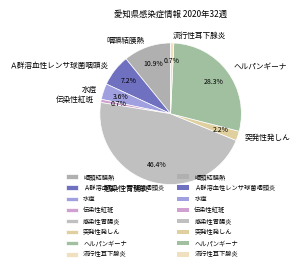

Does 伝染性紅斑 represent more than half of the total?

No